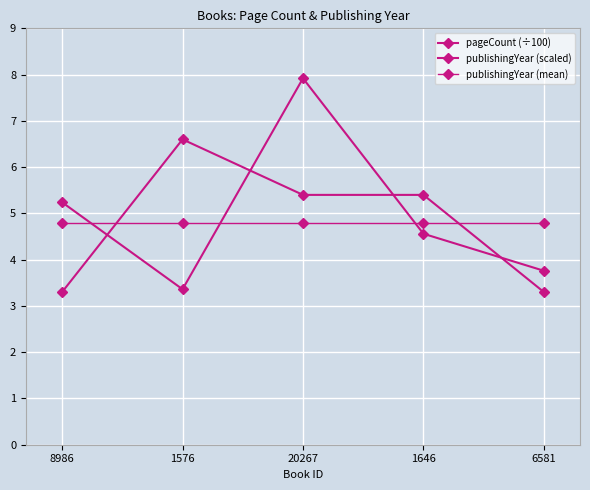

What is the sum of all publishingYear (mean) values?

24.0